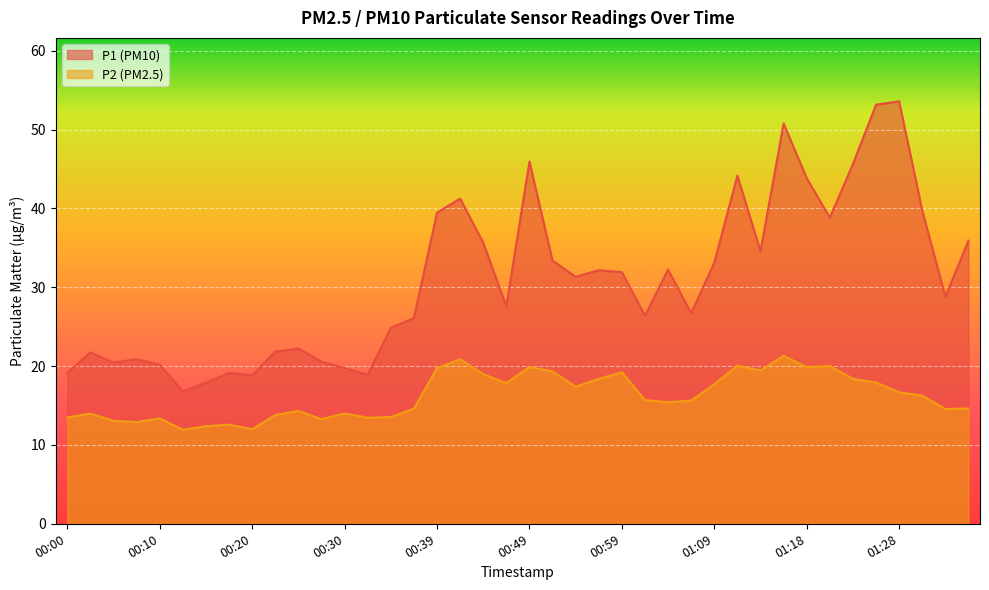

Reading left to right, what are all the values shown in this chart?

P1: 00:00=19.2	00:03=21.7	00:05=20.4	00:08=20.9	00:10=20.2	00:13=16.8	00:15=17.9	00:17=19.1	00:20=18.9	00:22=21.8	00:25=22.2	00:27=20.6	00:30=19.8	00:32=18.9	00:34=24.9	00:37=26.1	00:39=39.5	00:42=41.2	00:44=35.7	00:47=27.6	00:49=46.0	00:52=33.4	00:54=31.3	00:56=32.2	00:59=31.9	01:01=26.4	01:04=32.2	01:06=26.7	01:09=33.1	01:11=44.2	01:14=34.6	01:16=50.8	01:18=43.9	01:21=38.8	01:23=45.6	01:26=53.2	01:28=53.6	01:31=39.8	01:33=28.8	01:35=35.9
P2: 00:00=13.5	00:03=14.0	00:05=13.1	00:08=12.9	00:10=13.4	00:13=11.9	00:15=12.4	00:17=12.6	00:20=12.0	00:22=13.8	00:25=14.3	00:27=13.3	00:30=14.0	00:32=13.4	00:34=13.6	00:37=14.6	00:39=19.8	00:42=20.9	00:44=19.0	00:47=17.9	00:49=19.9	00:52=19.3	00:54=17.4	00:56=18.4	00:59=19.2	01:01=15.7	01:04=15.4	01:06=15.6	01:09=17.7	01:11=20.1	01:14=19.4	01:16=21.3	01:18=19.9	01:21=20.0	01:23=18.4	01:26=17.9	01:28=16.7	01:31=16.3	01:33=14.6	01:35=14.6